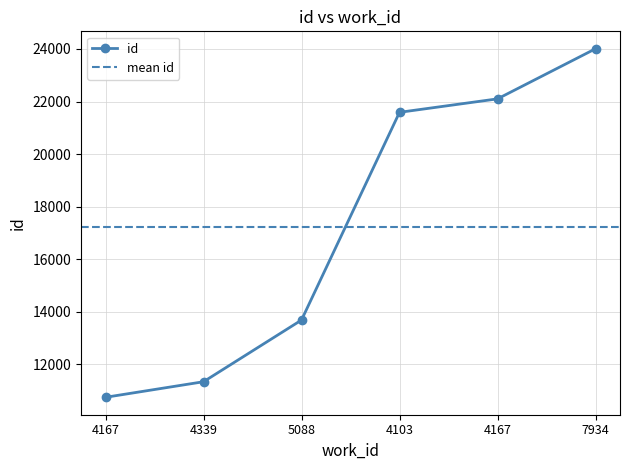

Rank the categories by value from highest to lowest.

7934, 4167, 4103, 5088, 4339, 4167